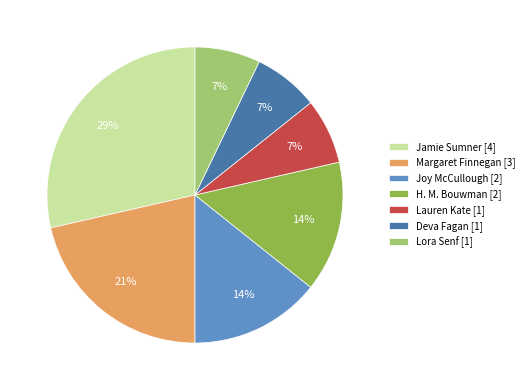

Do Lora Senf and Lauren Kate together represent more than half of the pie?

No